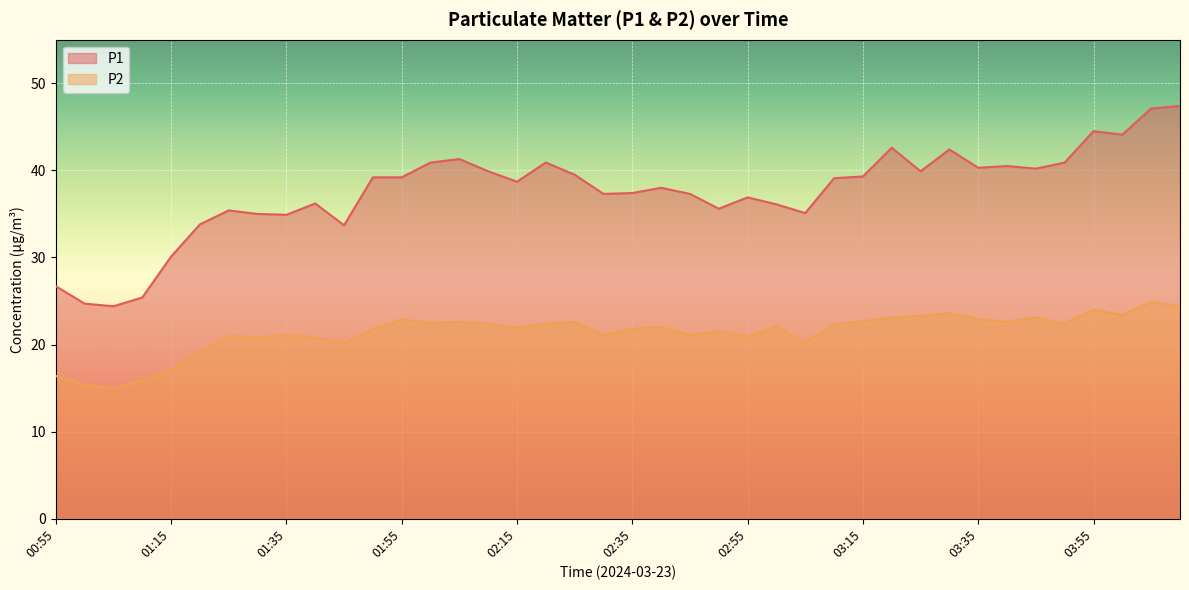

Reading left to right, what are all the values shown in this chart?

P1: 00:55=26.7	01:00=24.7	01:05=24.4	01:10=25.4	01:15=30.1	01:20=33.8	01:25=35.4	01:30=35.0	01:35=34.9	01:40=36.2	01:45=33.7	01:50=39.2	01:55=39.2	02:00=40.9	02:05=41.3	02:10=39.9	02:15=38.7	02:20=40.9	02:25=39.5	02:30=37.3	02:35=37.4	02:40=38.0	02:45=37.3	02:50=35.6	02:55=36.9	03:00=36.1	03:05=35.1	03:10=39.1	03:15=39.3	03:20=42.6	03:25=39.9	03:30=42.4	03:35=40.3	03:40=40.5	03:45=40.2	03:50=40.9	03:55=44.5	04:00=44.1	04:05=47.1	04:10=47.4
P2: 00:55=16.4	01:00=15.4	01:05=15.0	01:10=15.9	01:15=17.1	01:20=19.2	01:25=21.0	01:30=20.8	01:35=21.1	01:40=20.8	01:45=20.2	01:50=21.8	01:55=22.9	02:00=22.5	02:05=22.6	02:10=22.4	02:15=21.9	02:20=22.4	02:25=22.6	02:30=21.1	02:35=21.8	02:40=22.0	02:45=21.1	02:50=21.5	02:55=20.9	03:00=22.1	03:05=20.3	03:10=22.3	03:15=22.7	03:20=23.1	03:25=23.3	03:30=23.6	03:35=22.9	03:40=22.6	03:45=23.1	03:50=22.4	03:55=24.0	04:00=23.4	04:05=24.9	04:10=24.4